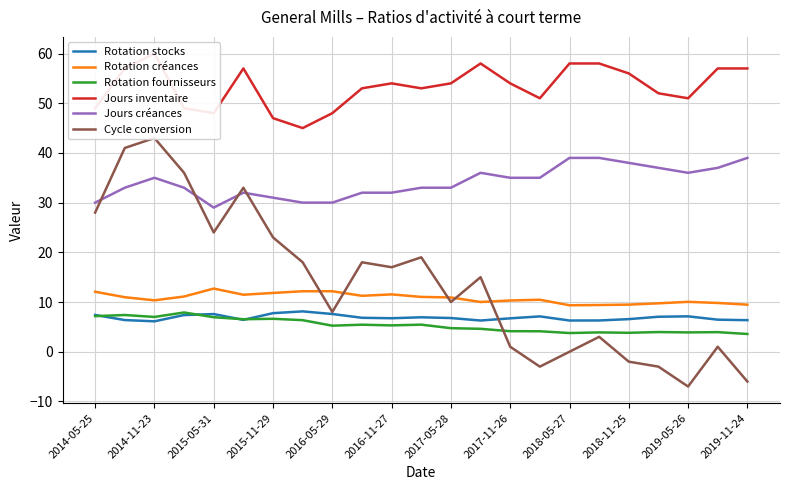

Where does the Rotation créances series first go above 10?

2014-05-25